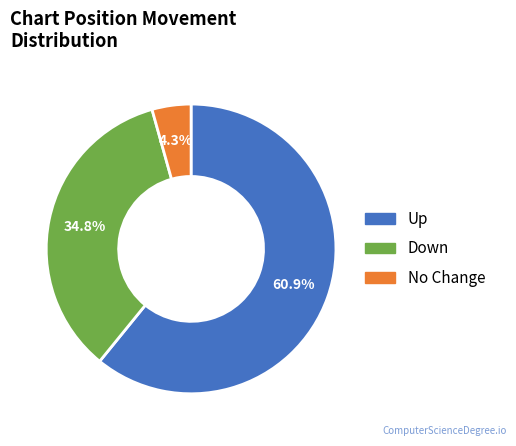

Rank the categories by value from highest to lowest.

Up, Down, No Change